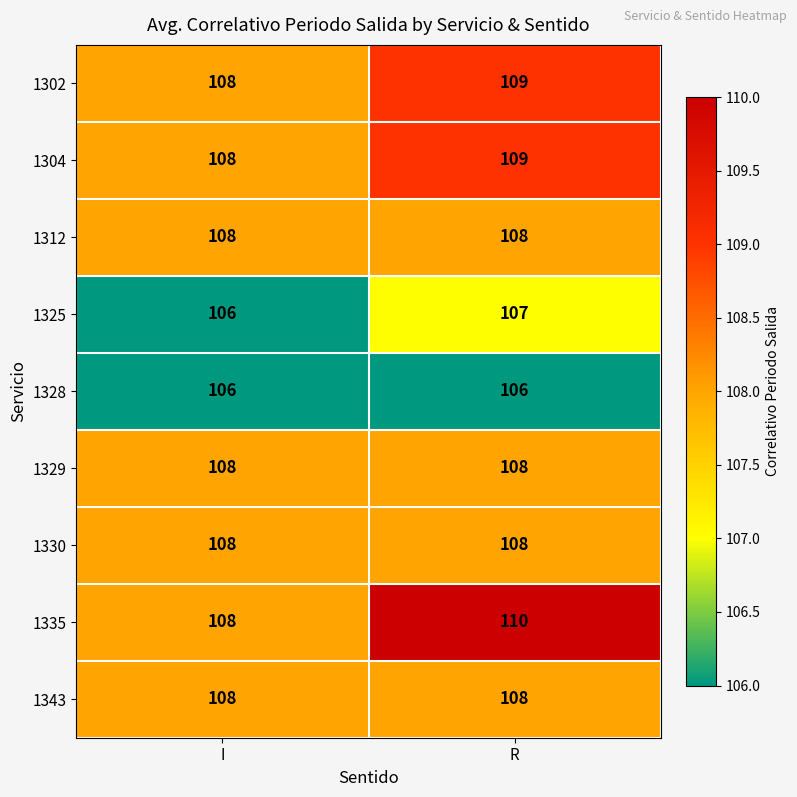

What is the greatest value displayed?

110